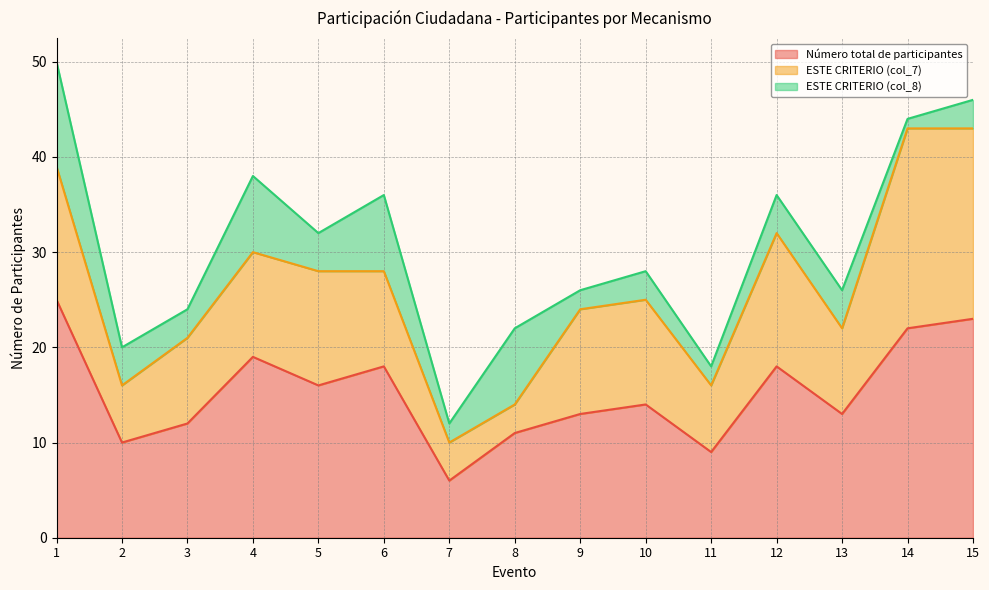

At 15, list the series in order from smallest to largest.

ESTE CRITERIO (col_8), ESTE CRITERIO (col_7), Número total de participantes